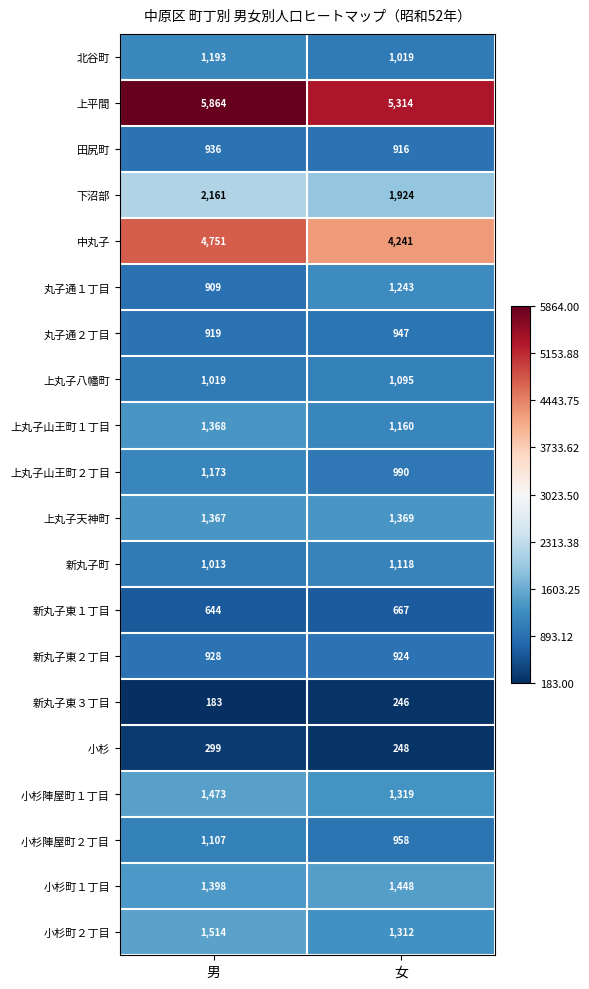

The value of 新丸子東２丁目 at 男 is 928. True or false?

True